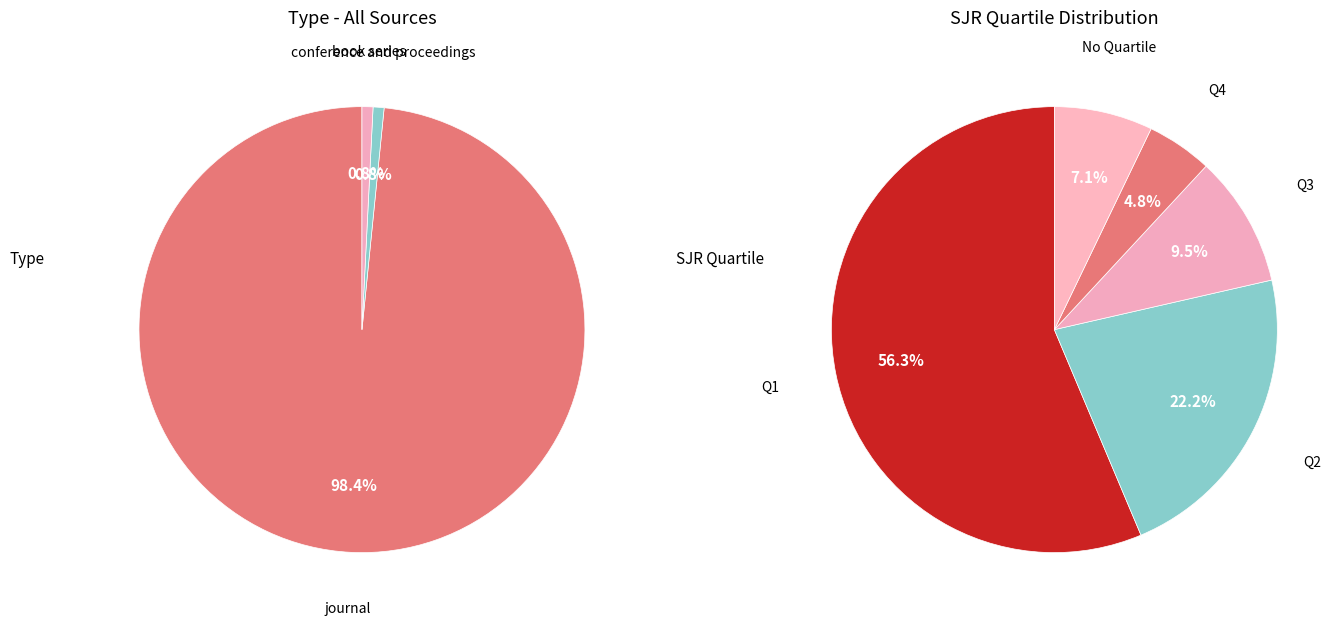

What percentage is the conference and proceedings slice, to the nearest percent?

1%